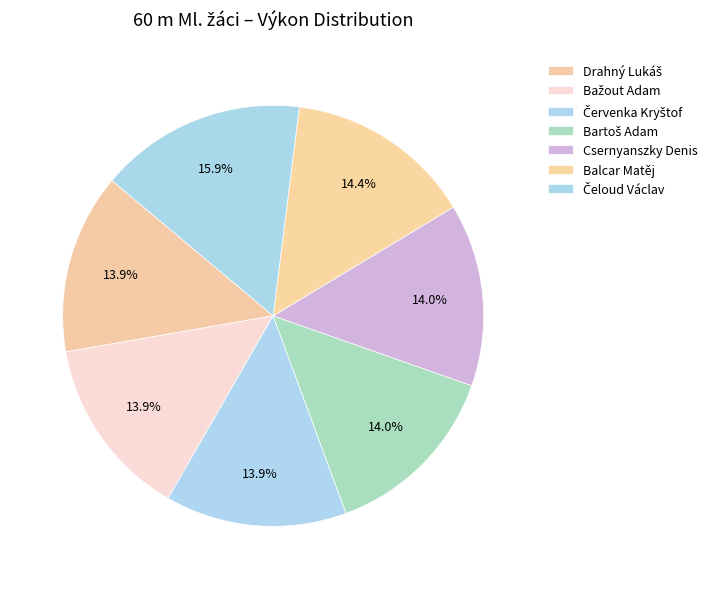

Which slice is the smallest?

Drahný Lukáš